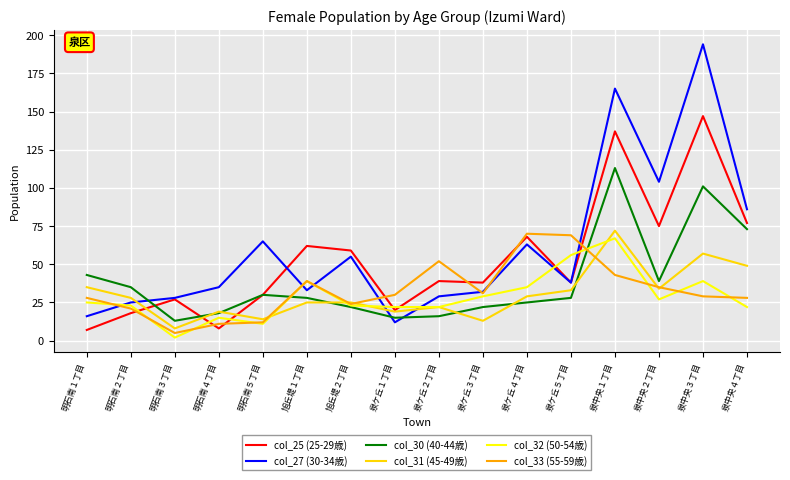

At which label does col_33 (55-59歳) first exceed 30?

旭丘堤１丁目